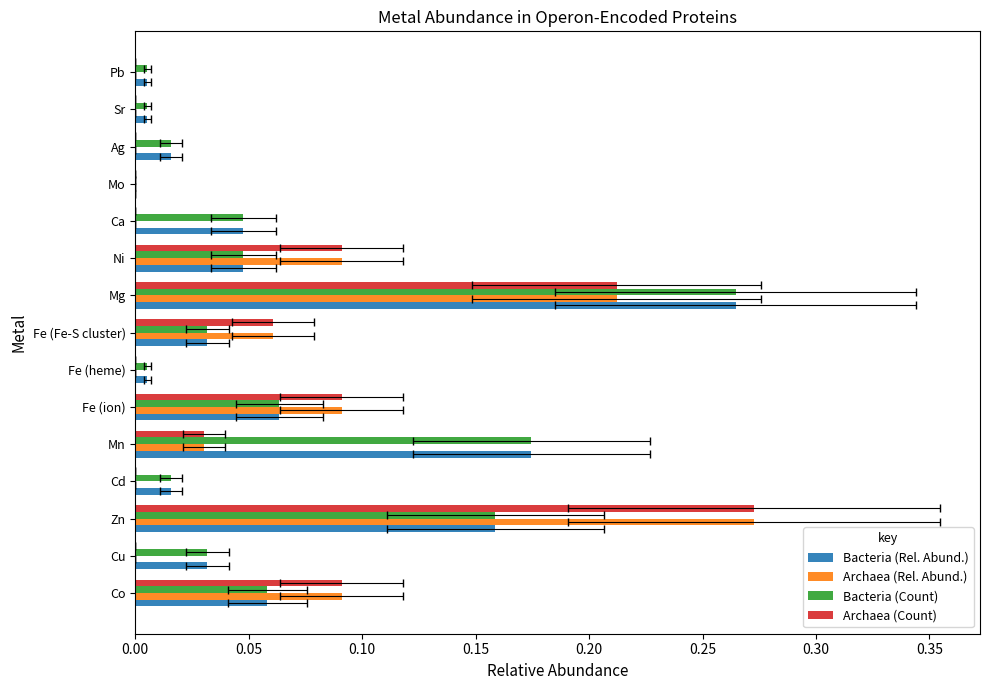

Which series has the largest range (max minus min)?

Archaea (Rel. Abund.)